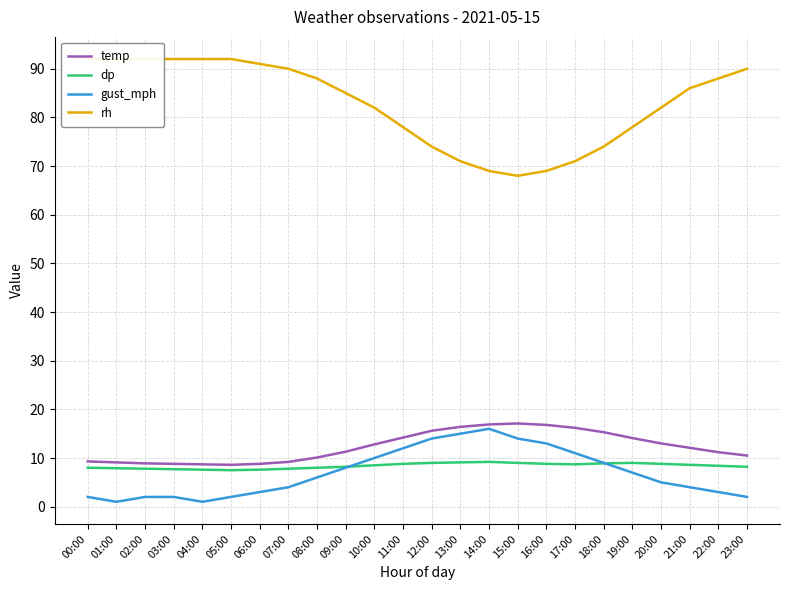

What is the difference between the maximum and minimum values in the temp series?

8.5